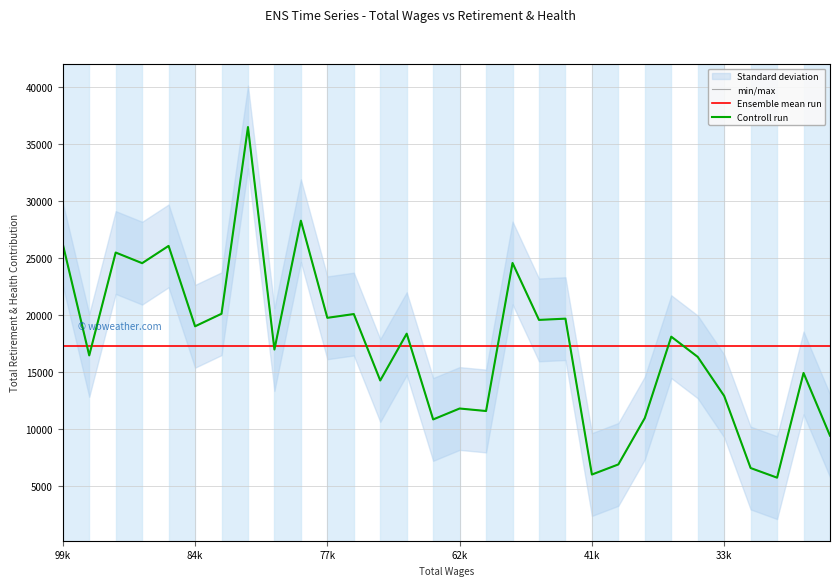

What is the difference between the maximum and minimum values?

30750